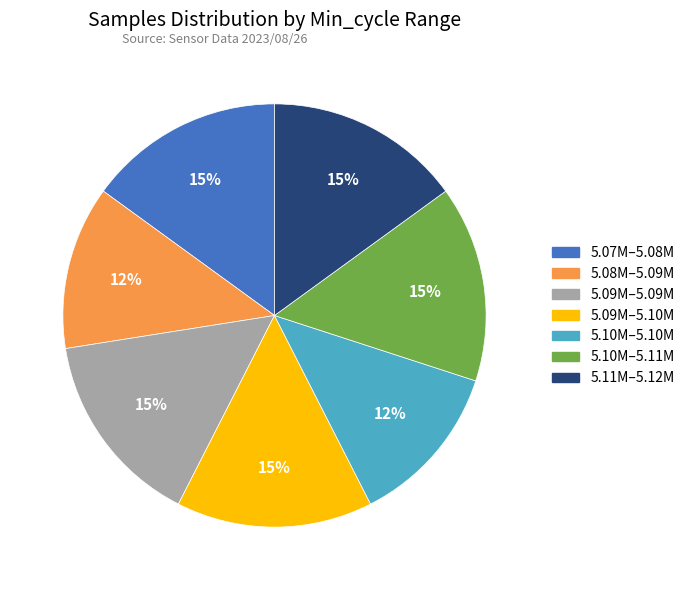

To the nearest percent, what is the average slice percentage?

14%